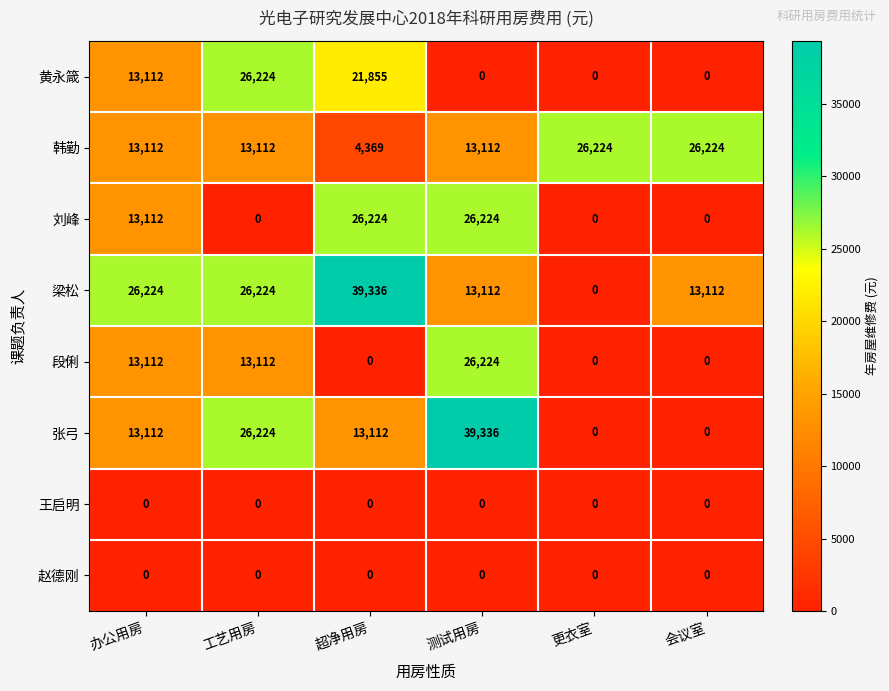

What is the difference between the highest and lowest values at 测试用房?

39336